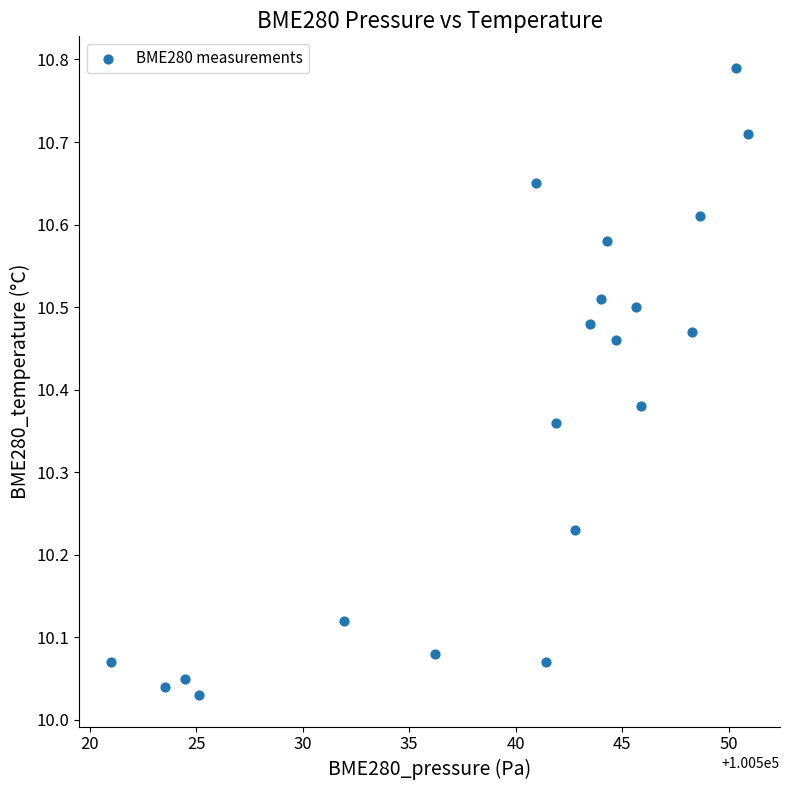

What is the range of Y values (max minus min)?

0.8